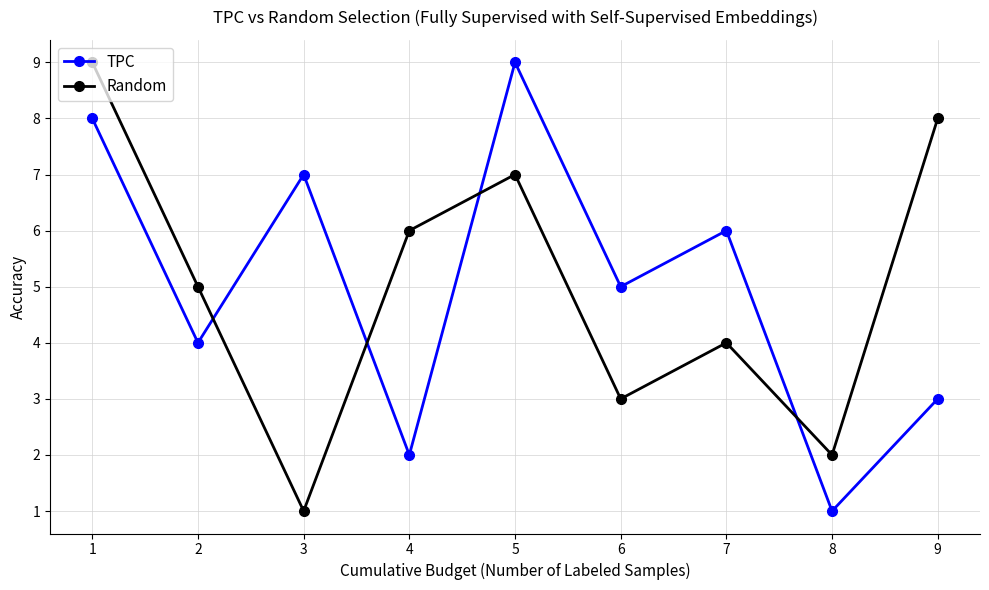

What is the difference between the maximum and second lowest values in the TPC series?

7